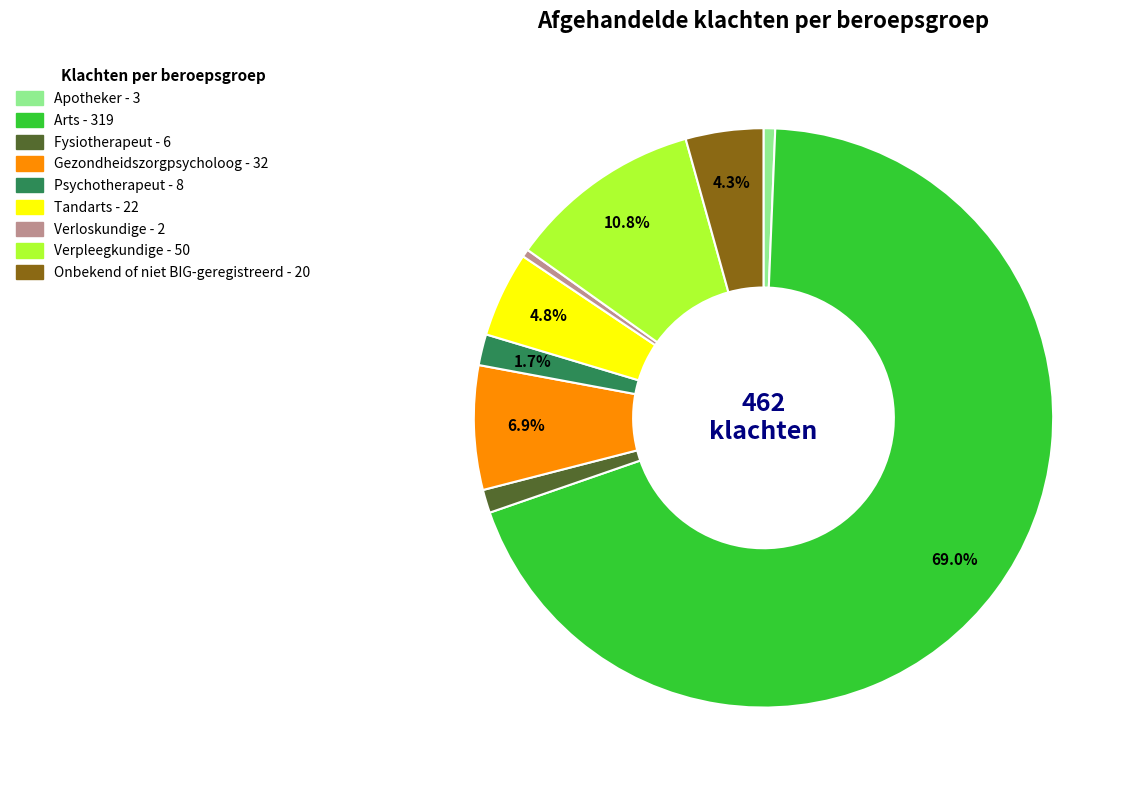

Which has a higher value, Tandarts or Fysiotherapeut?

Tandarts